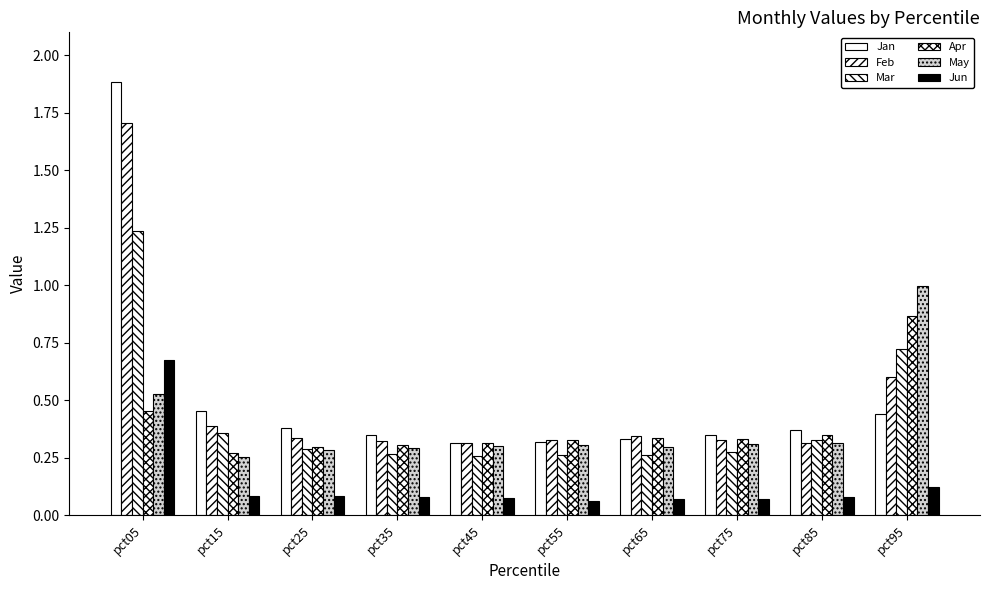

True or false: Feb has a value of 1.7 at pct05.

True